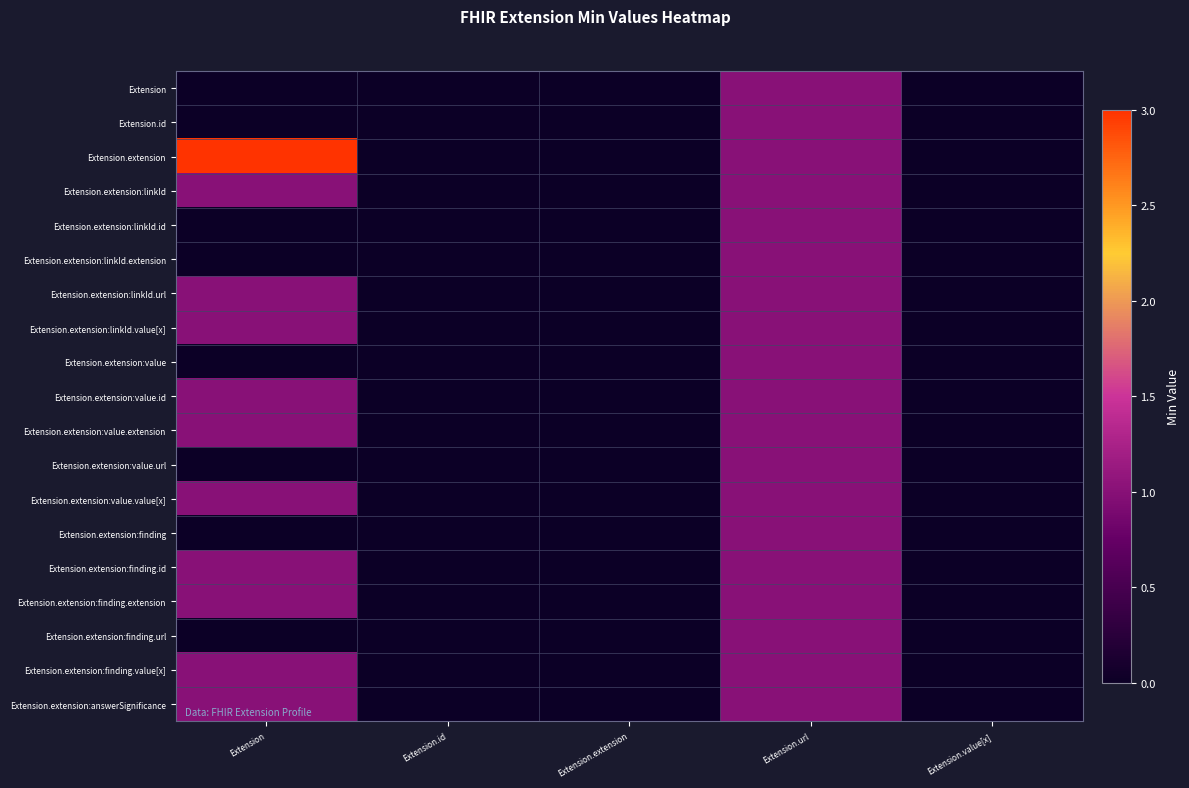

At how many categories does at least one series exceed 1?

1